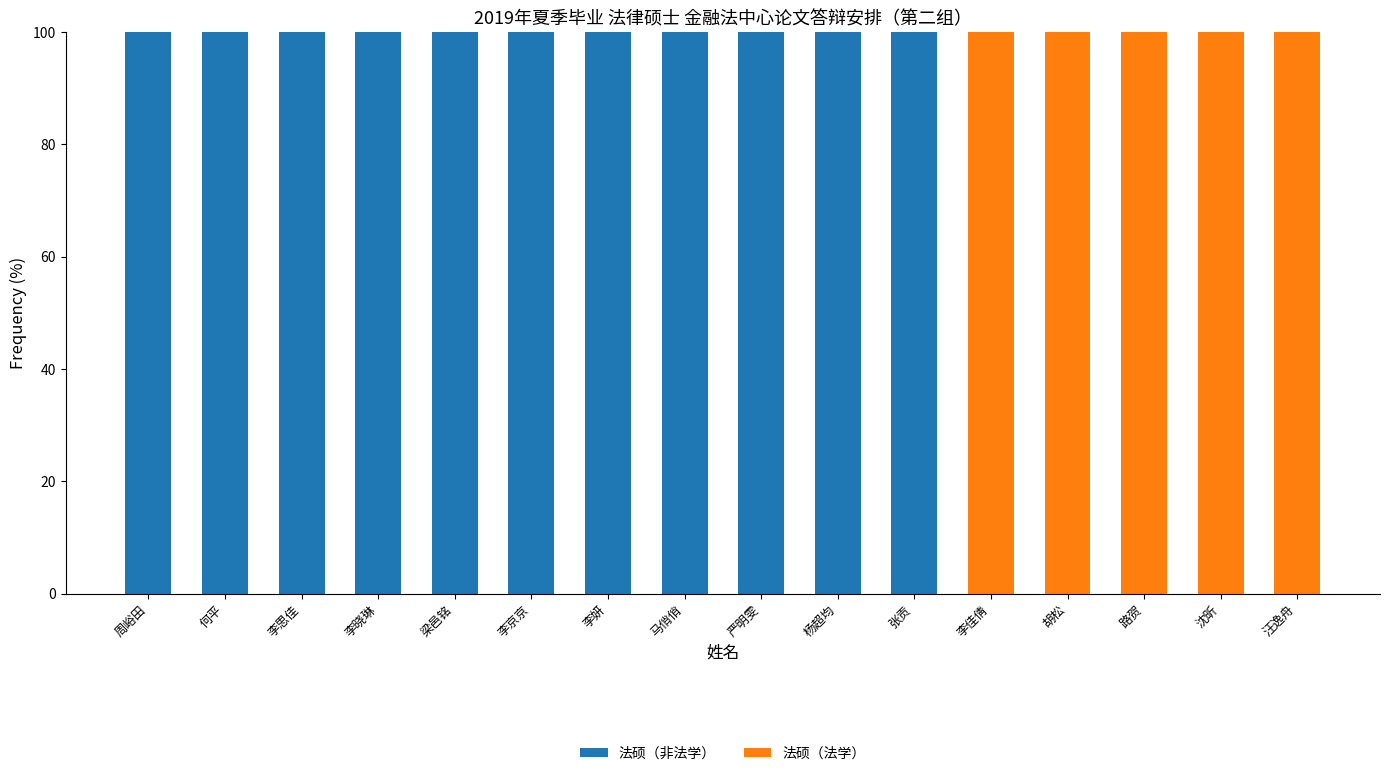

What are all the series names shown in the legend?

法硕（非法学）, 法硕（法学）